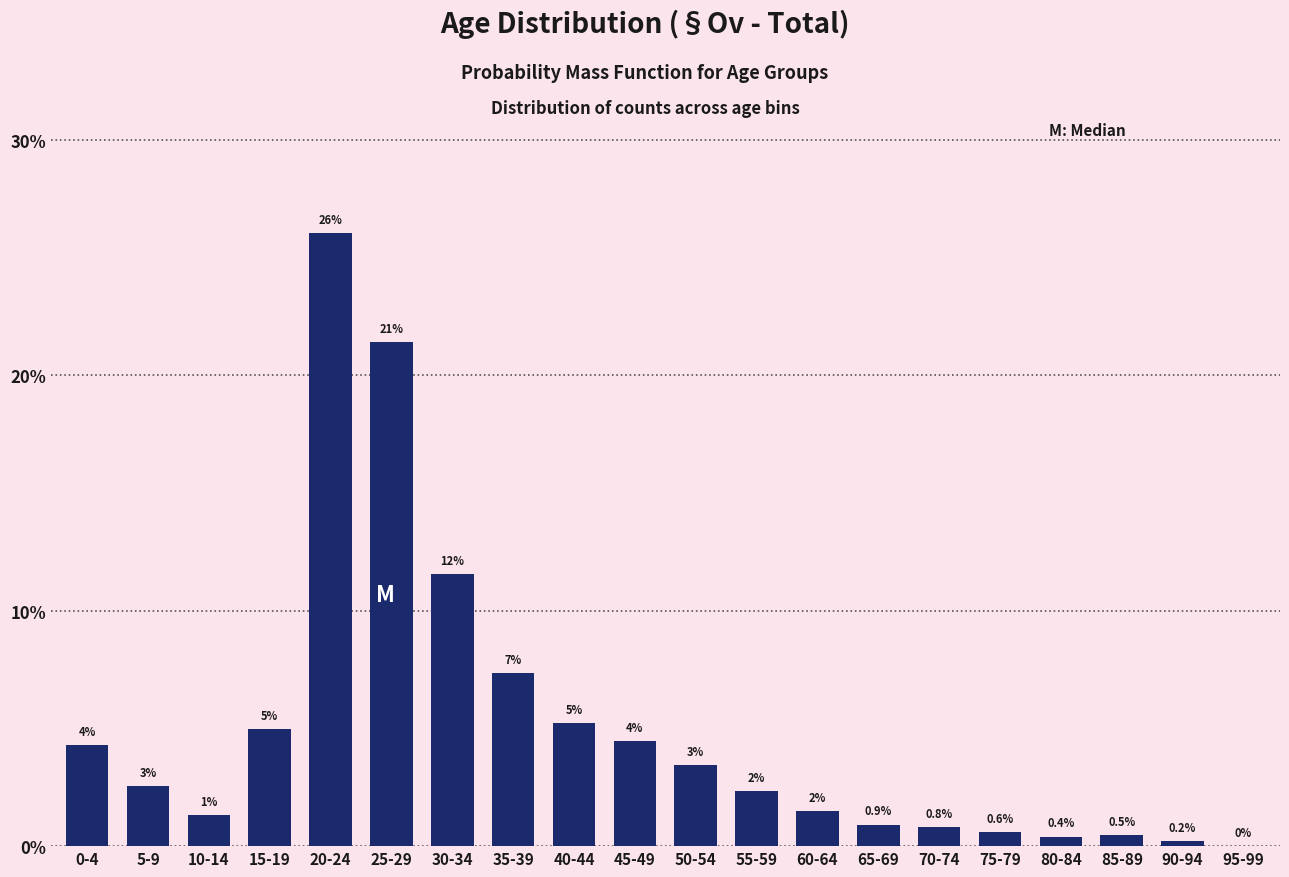

Where is the data nearest to the value 13?

30-34